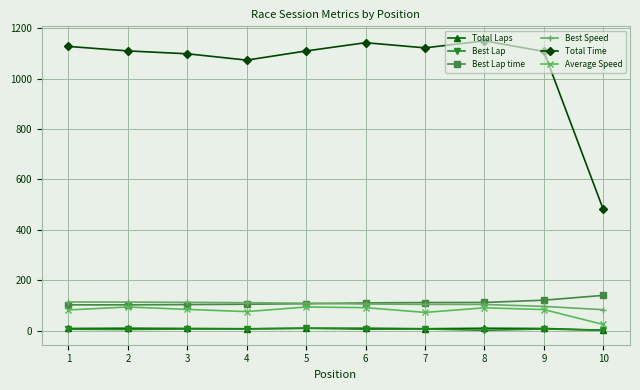

The Best Speed series shows 43.0 at 3. True or false?

False